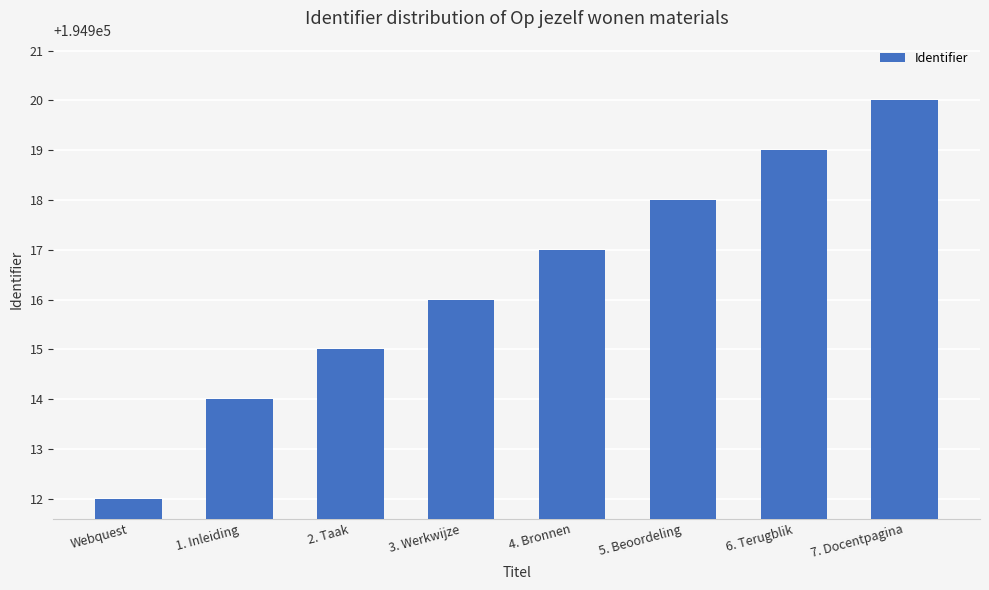

What is the approximate value at 1. Inleiding?

194914